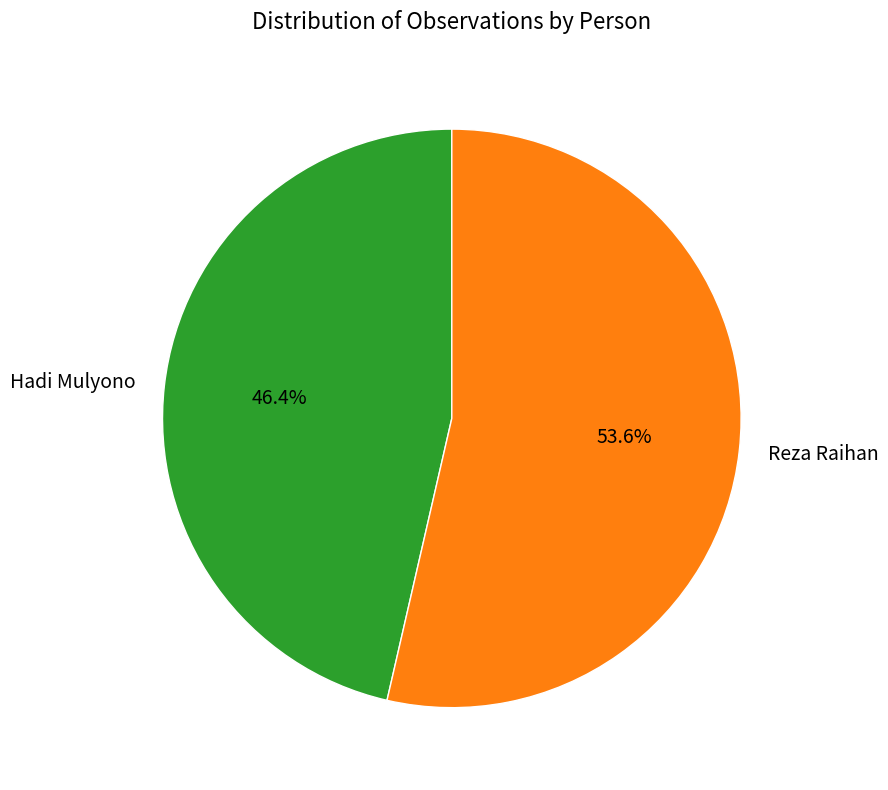

Which slice is the largest?

Reza Raihan